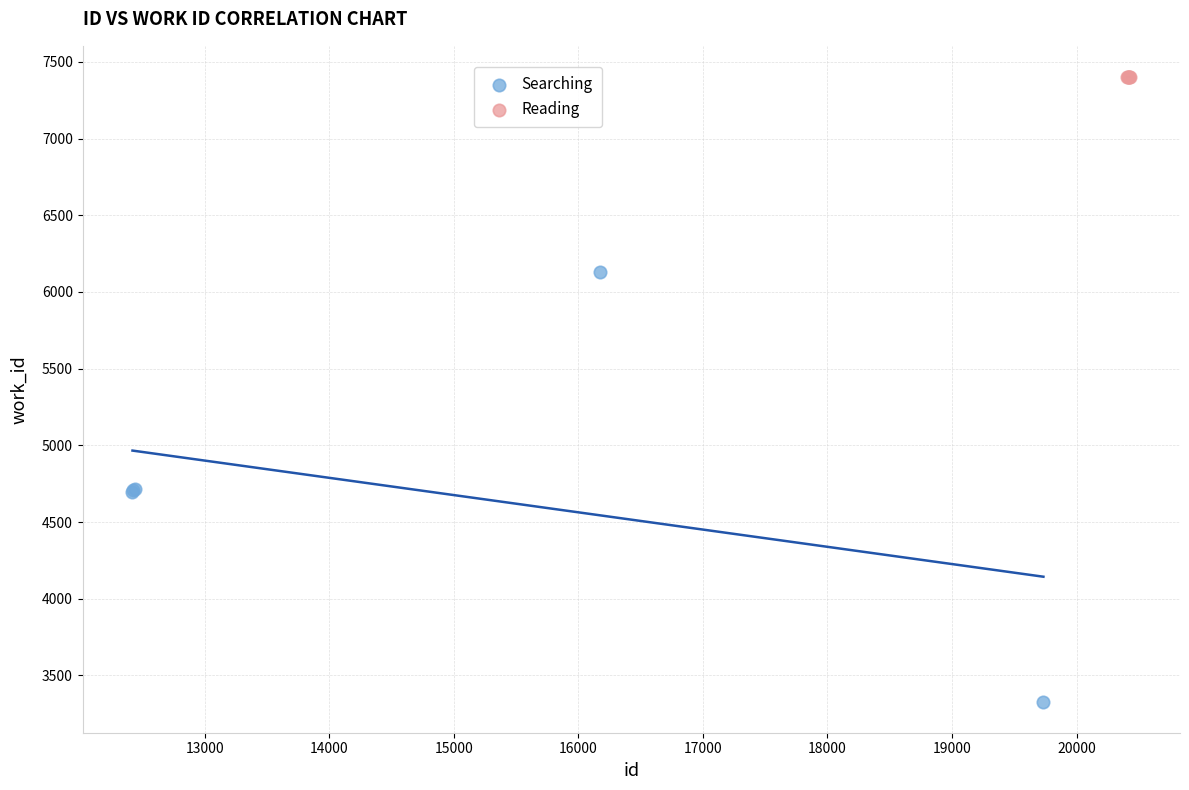

Which series has the largest Y range (max minus min)?

Searching